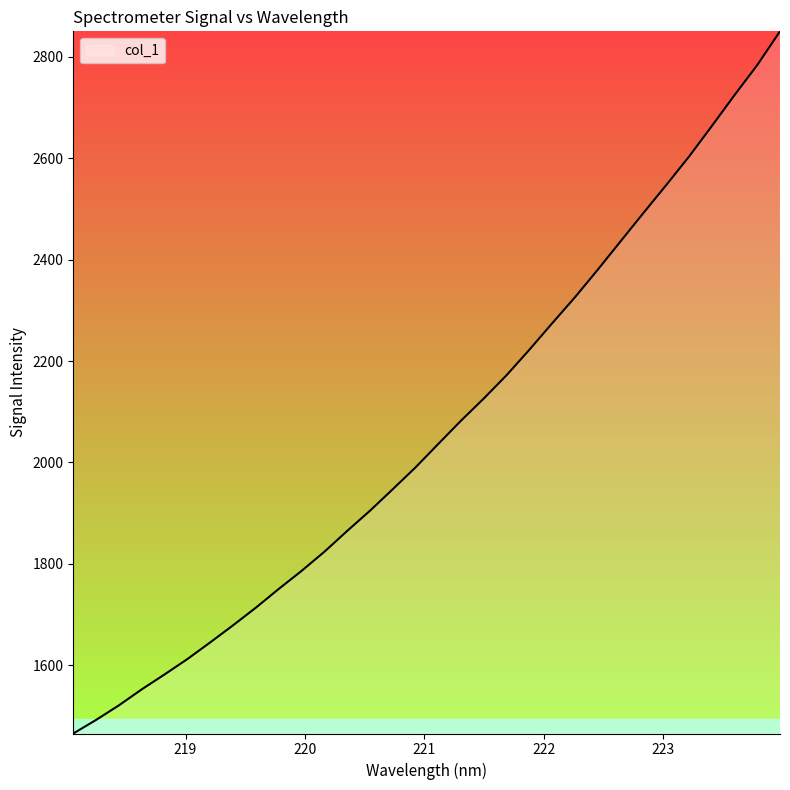

What is the difference between the maximum and minimum values?

1384.9